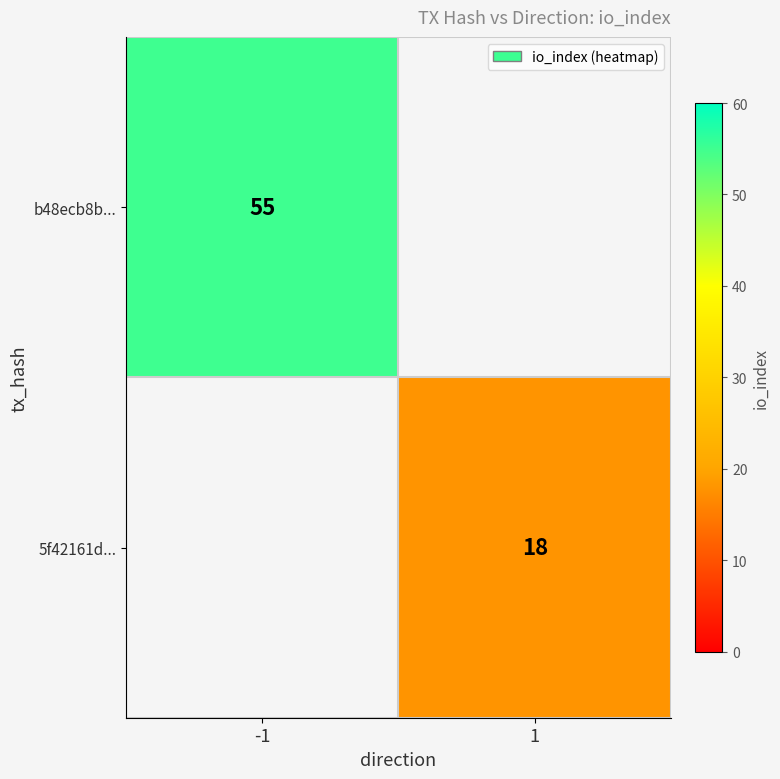

True or false: 5f42161d... has a value of 7 at 1.

False